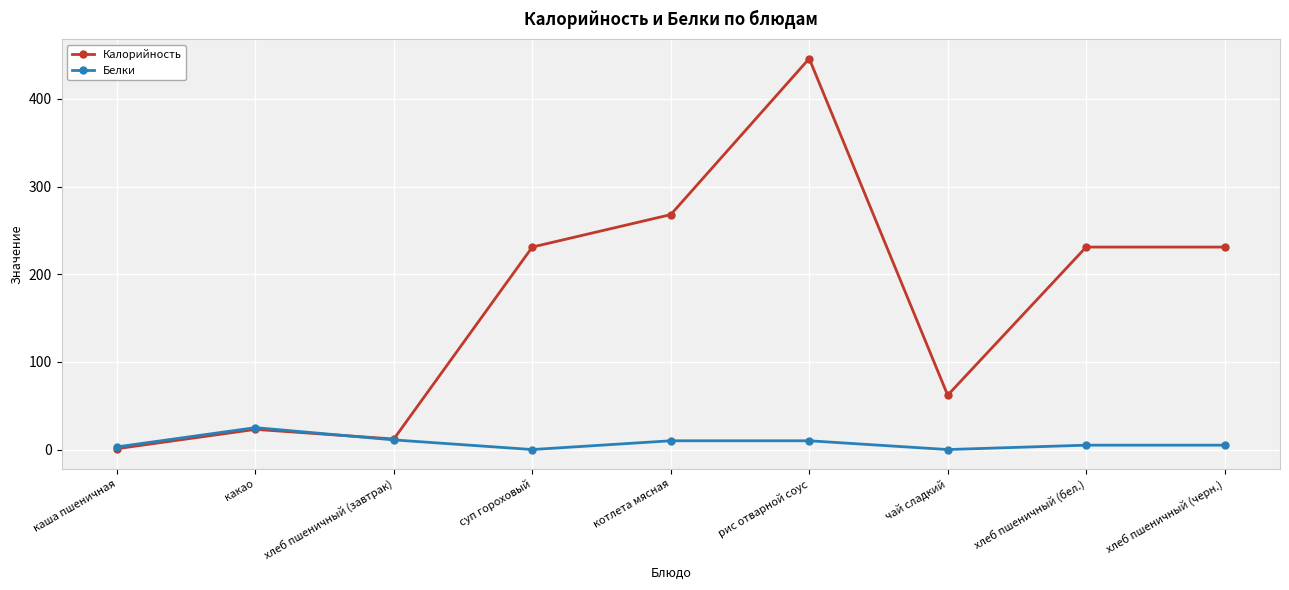

True or false: Калорийность has a value of 38 at какао.

False